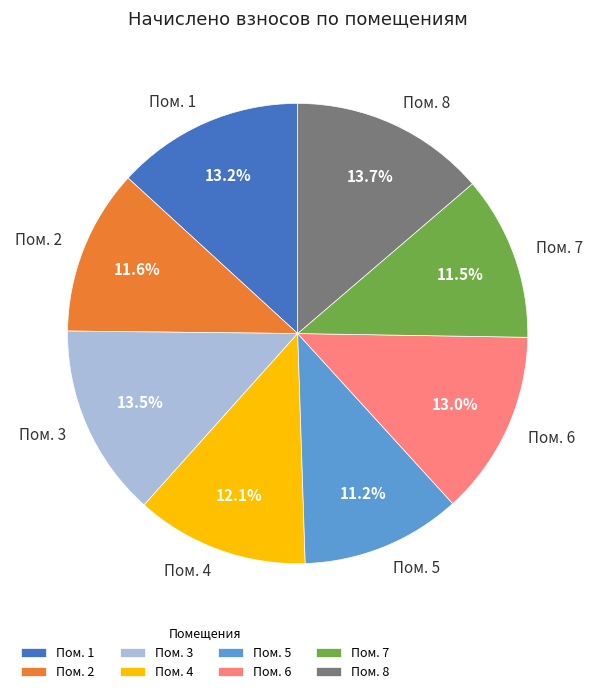

Does any single category account for the majority?

No